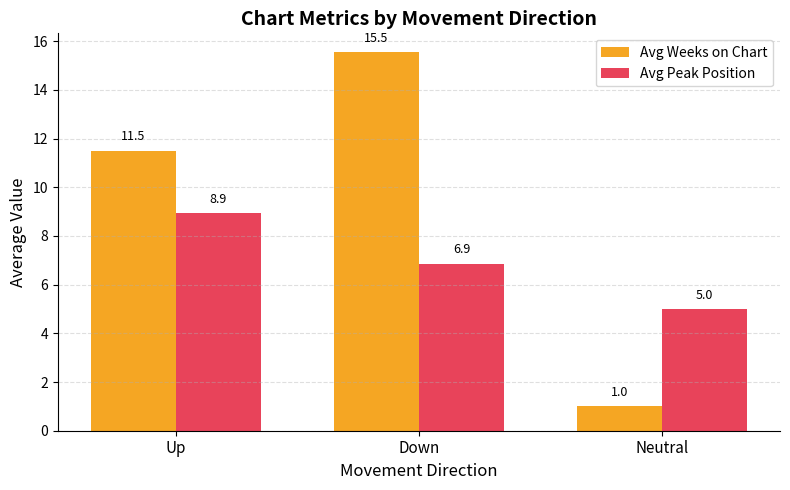

Reading left to right, list all the values displayed in this chart.

Avg Weeks on Chart: 11.5	15.5	1.0
Avg Peak Position: 8.9	6.9	5.0